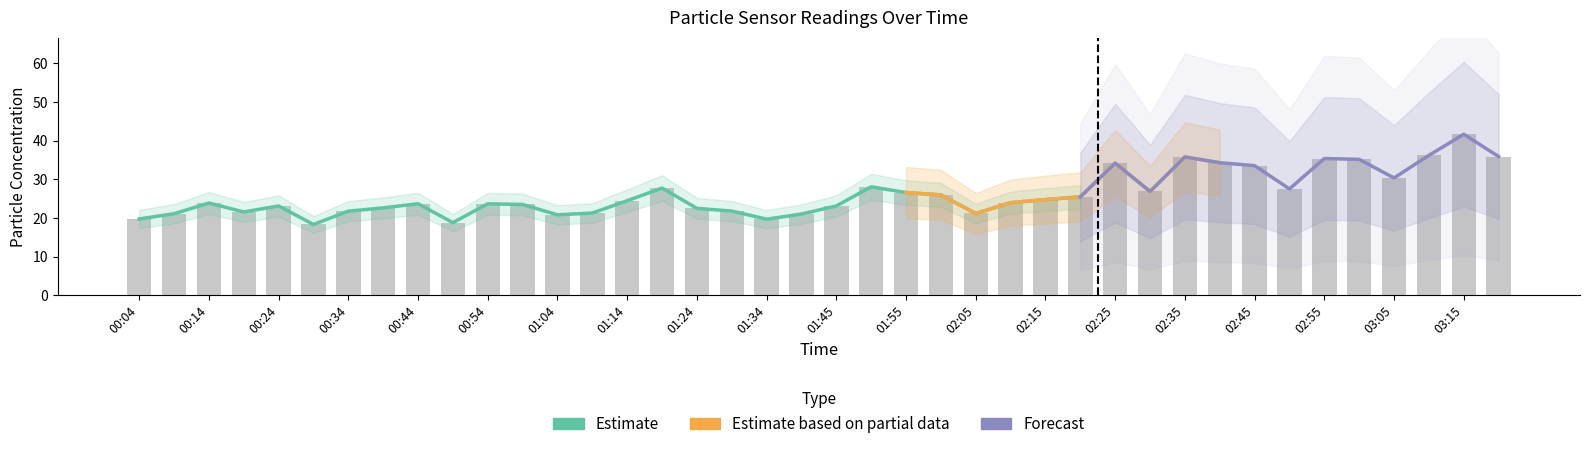

Count the number of categories in the chart.

40